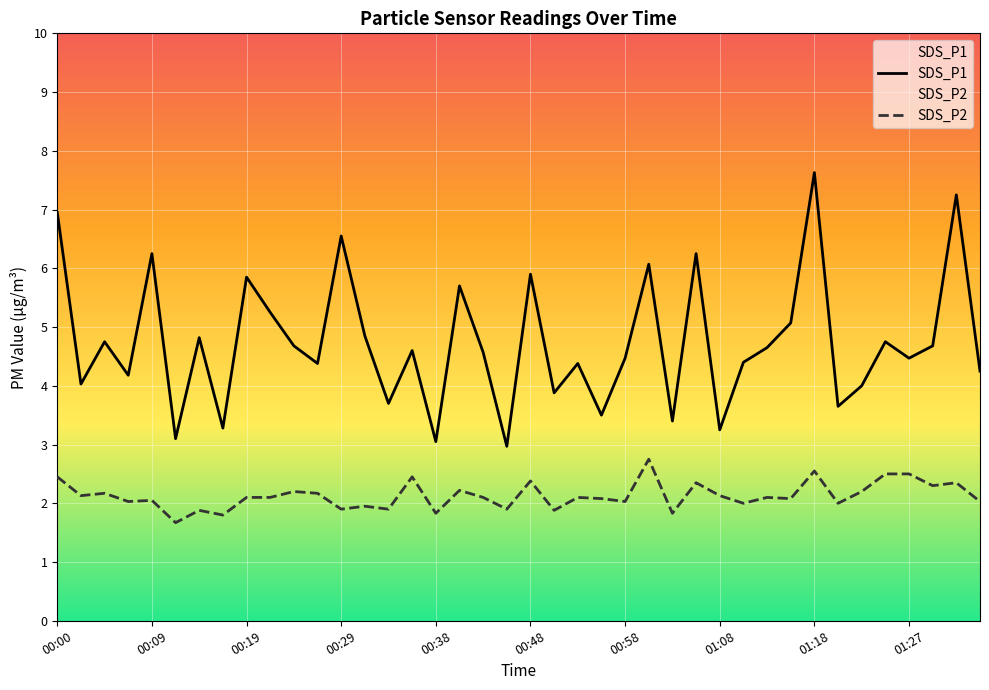

True or false: SDS_P1 has a value of 7.2 at 01:32.

True